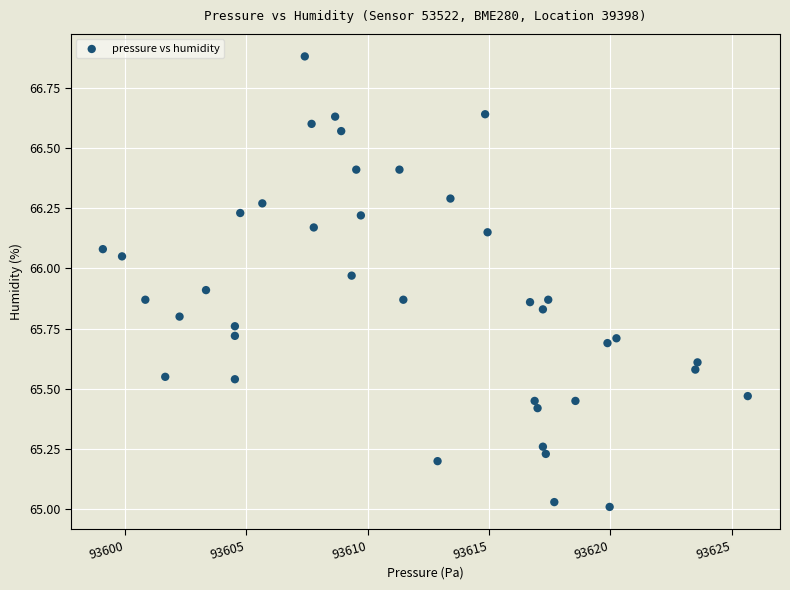

What is the range of Y values (max minus min)?

1.9